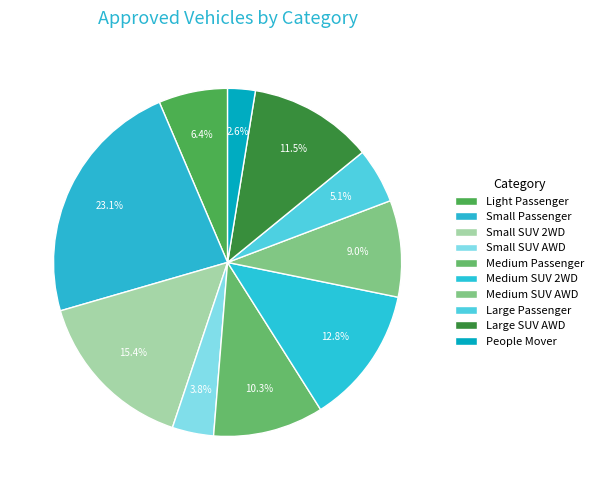

Is there any slice that represents more than half of the pie?

No